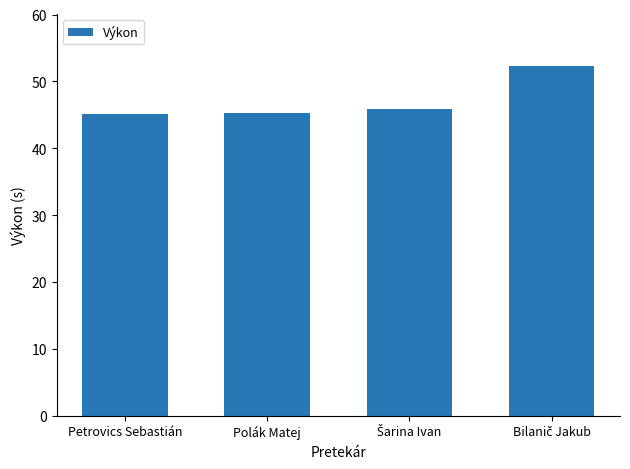

The chart shows a value of 68.0 at Polák Matej. True or false?

False